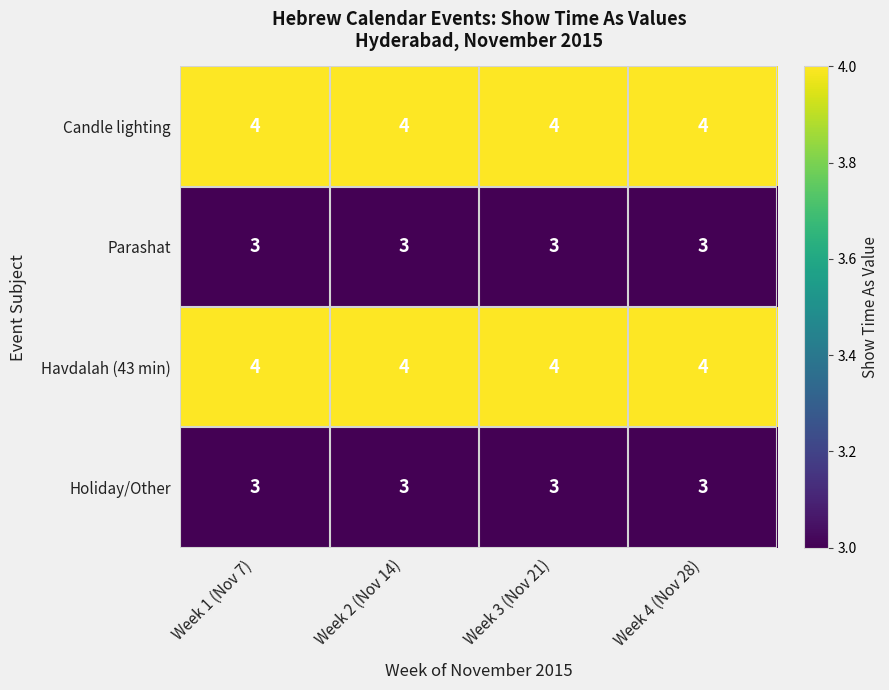

What is the smallest value displayed?

3